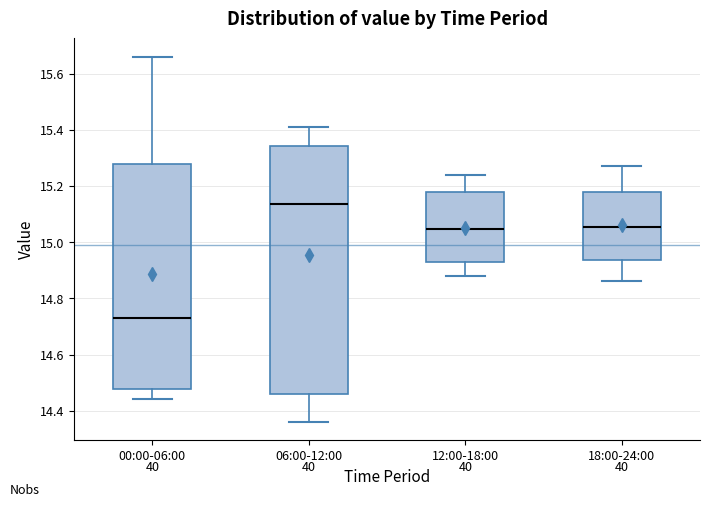

Where does the lower whisker of the box for 12:00-18:00 end on the y-axis? The values are not printed on the chart, so give them approximately, as read against the axis.

14.88